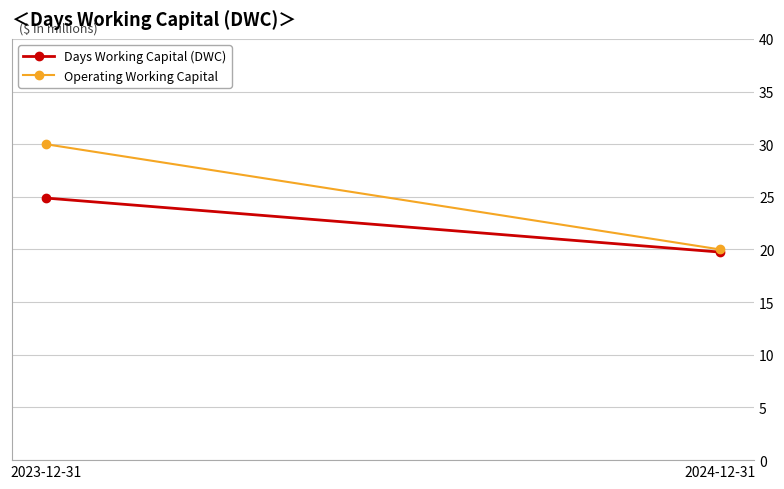

At how many categories does at least one series exceed 21?

1